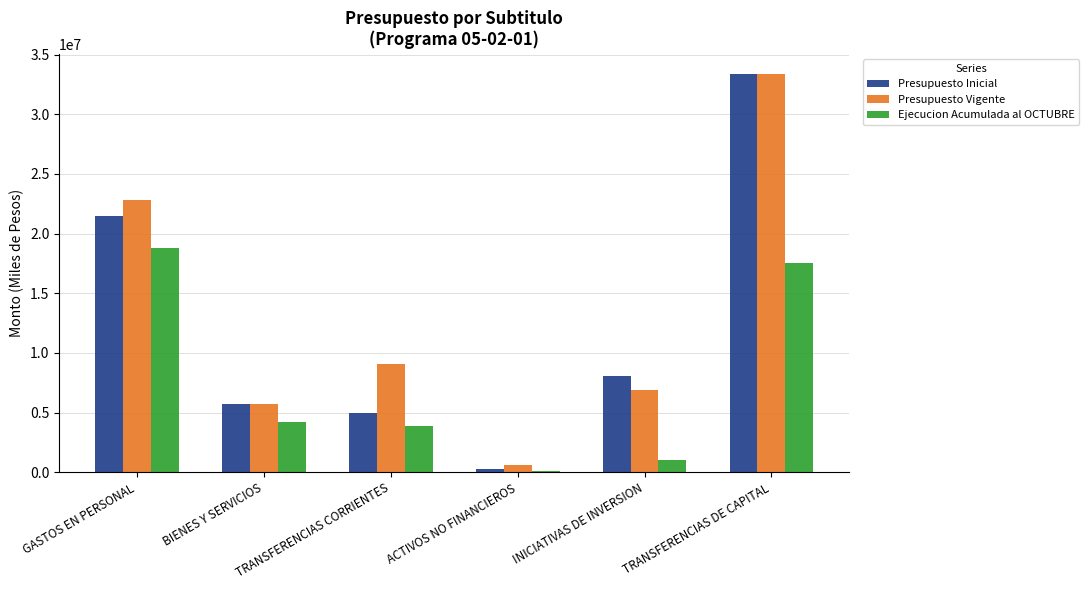

How many bars are there in total?

18